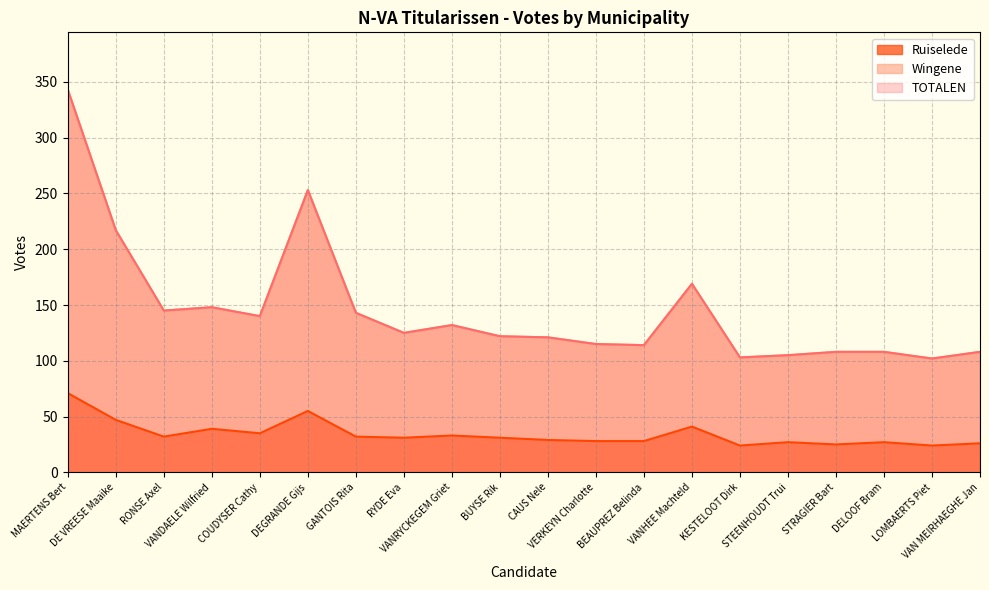

Is it true that Ruiselede equals 29 at CAUS Nele?

True